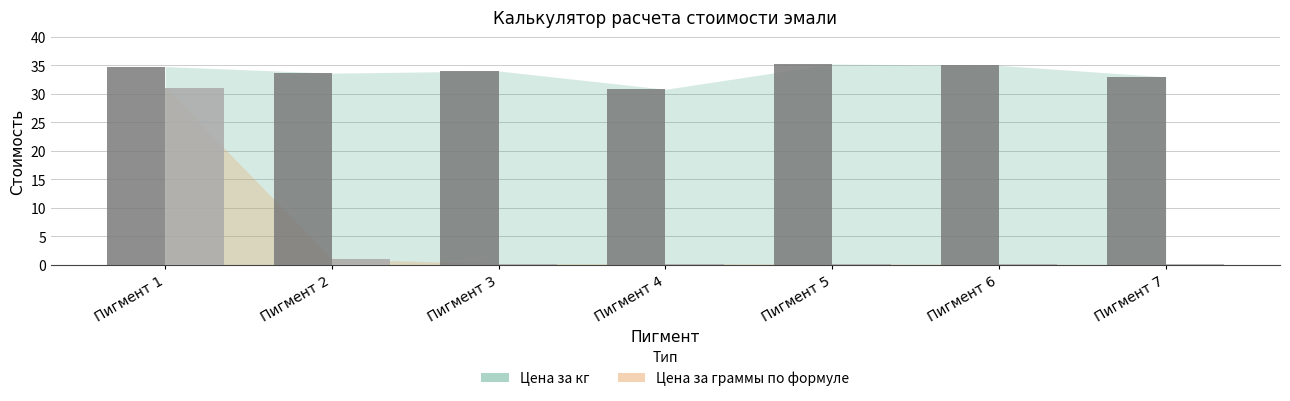

Which series changed the most between Пигмент 1 and Пигмент 5?

Цена за граммы по формуле